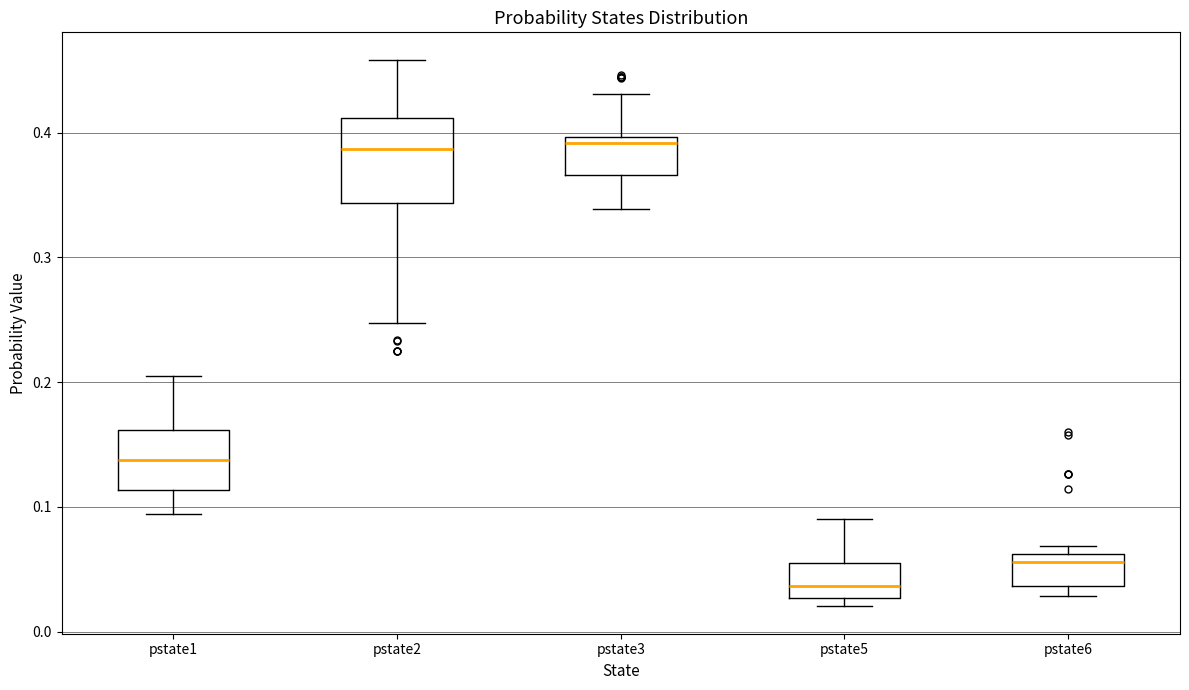

Comparing the boxes themselves (not the whiskers), which one is the tallest?

pstate2